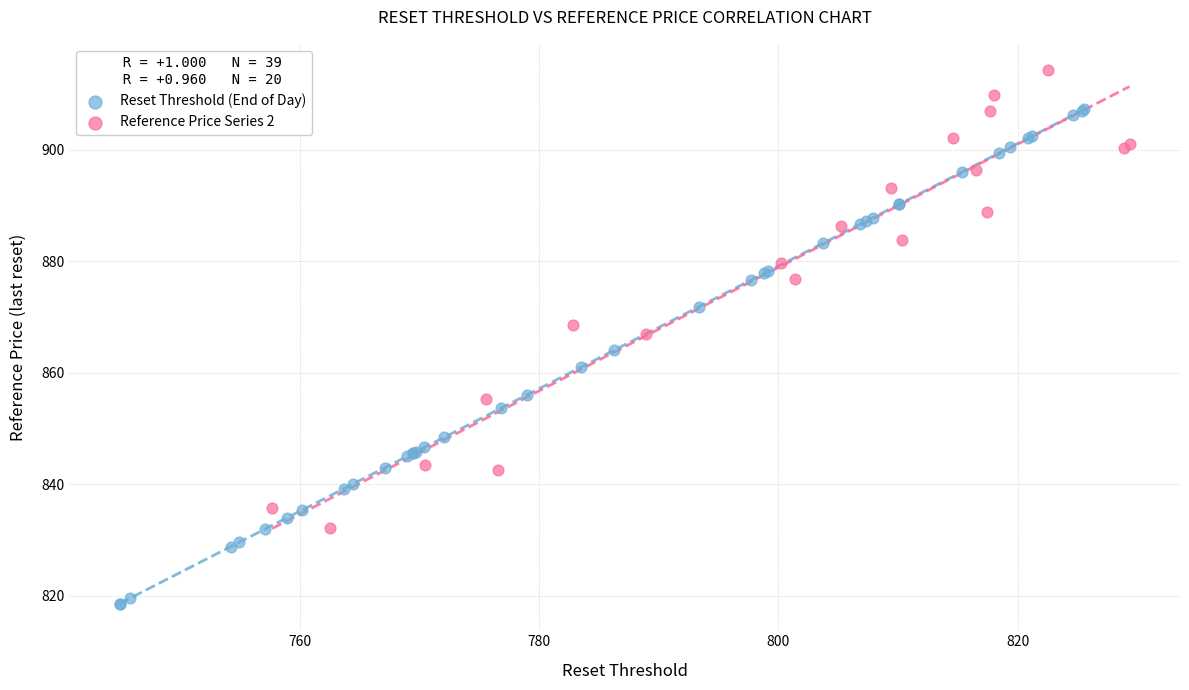

Which series has the largest Y range (max minus min)?

Reset Threshold (End of Day)